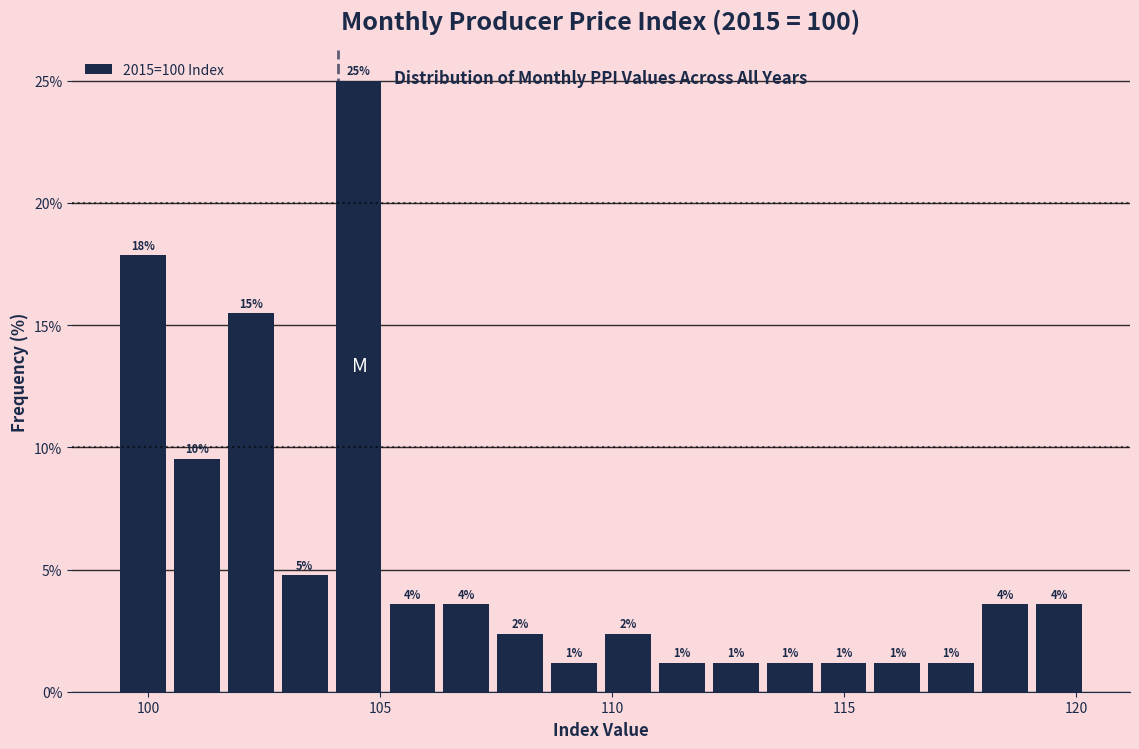

Around what value on the x-axis is the tallest bar? Give the approximate position of its centre, as read against the axis.

104.5